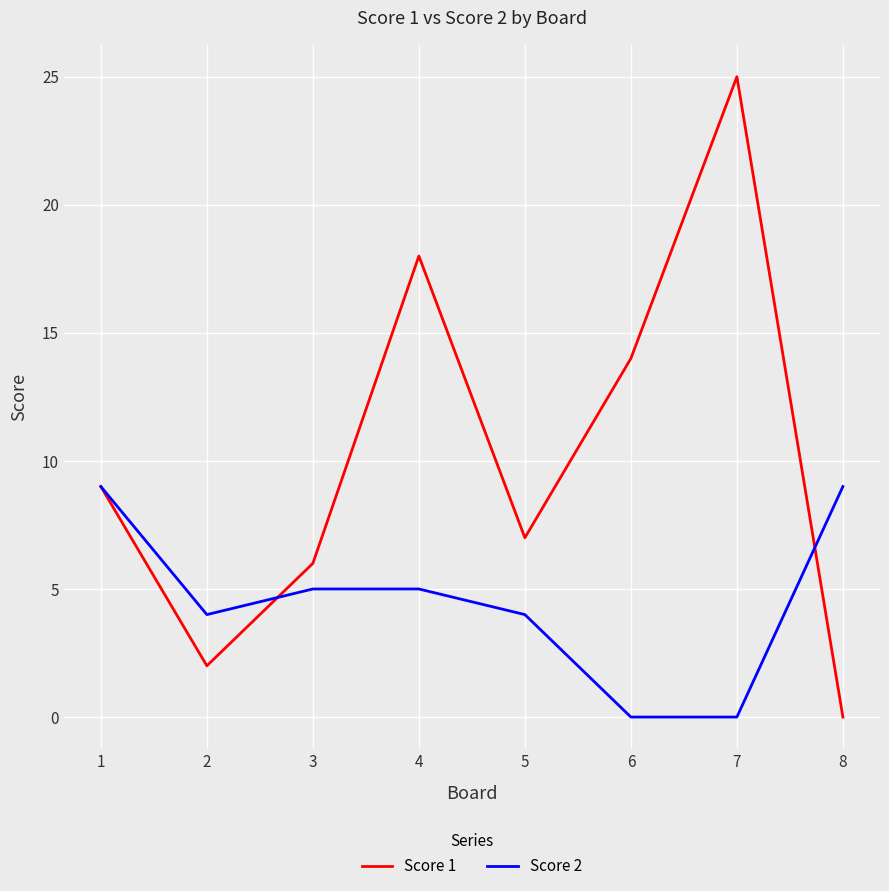

Reading left to right, transcribe all the data shown in this chart.

Score 1: 9	2	6	18	7	14	25	0
Score 2: 9	4	5	5	4	0	0	9